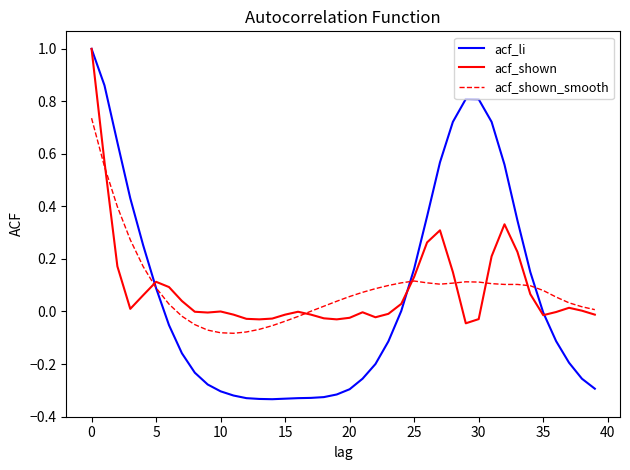

In acf_shown, how many points are lower than both neighbors (excluding endpoints)?

7